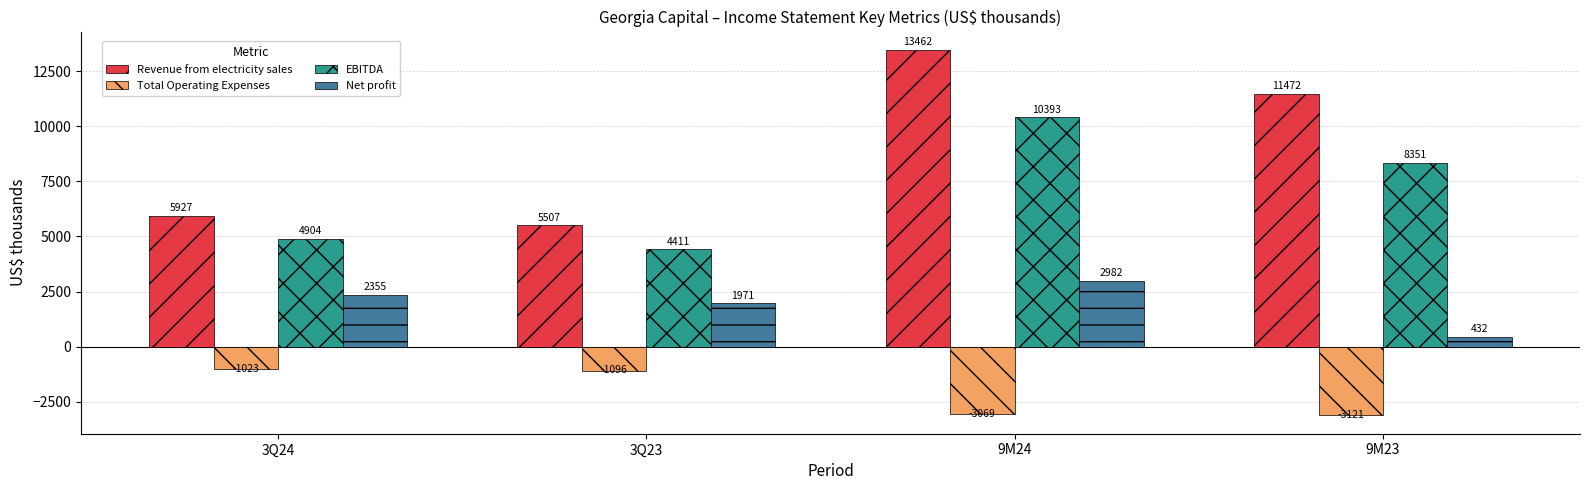

Rank the categories by EBITDA value from lowest to highest.

3Q23, 3Q24, 9M23, 9M24